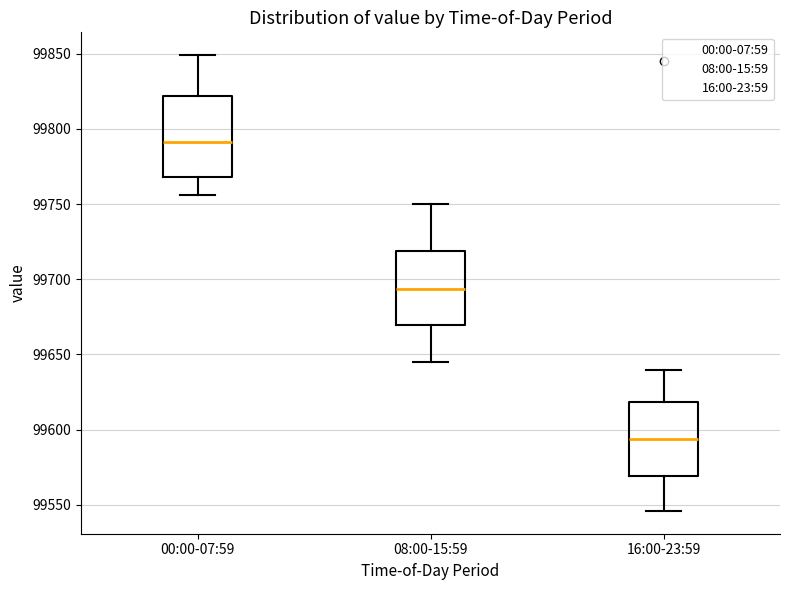

Which box's median line is the lowest?

16:00-23:59